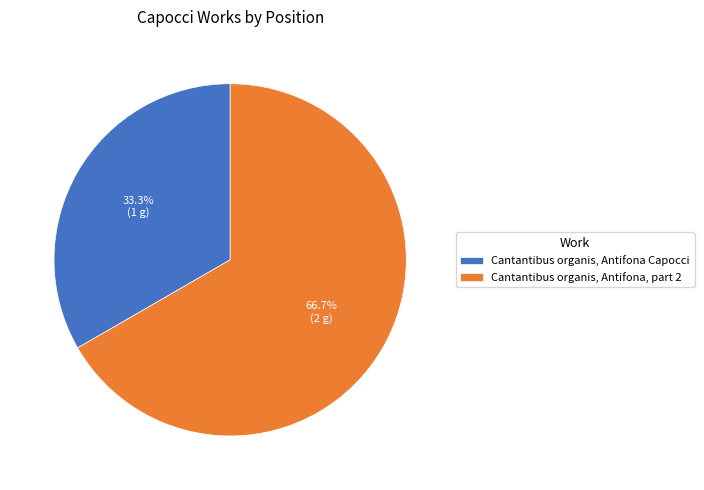

Which slice is the largest?

Cantantibus organis, Antifona, part 2